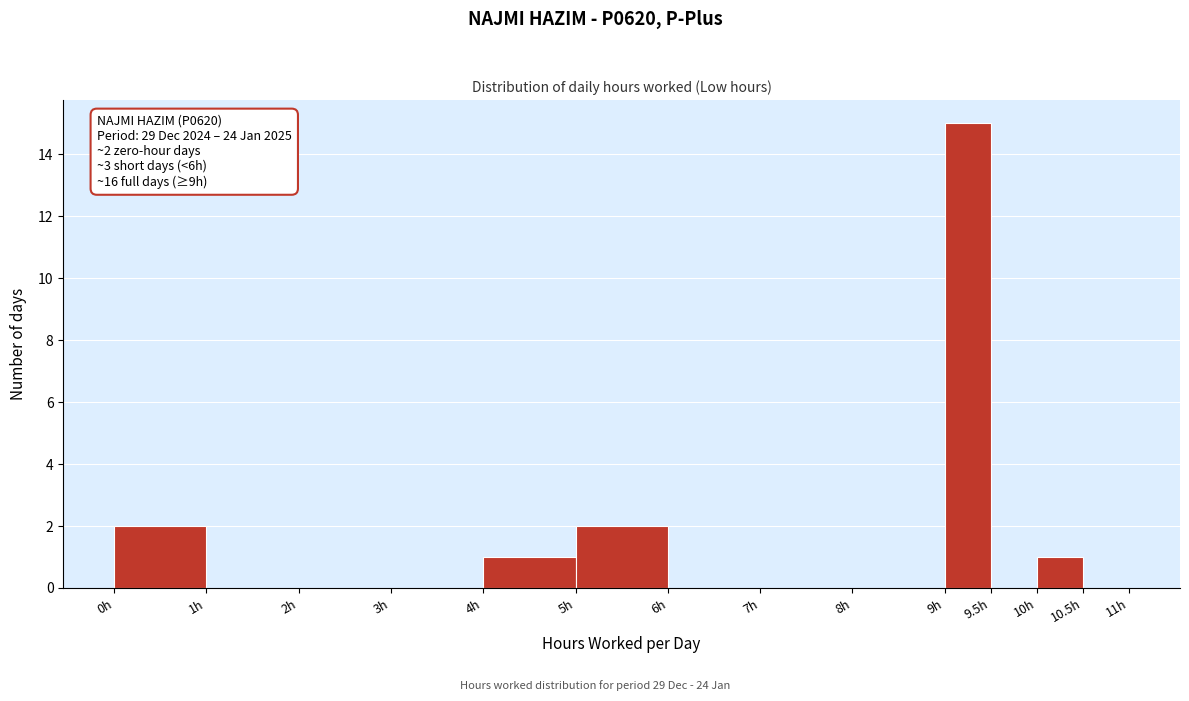

Which range on the x-axis has the tallest bar?

9.0 to 9.5